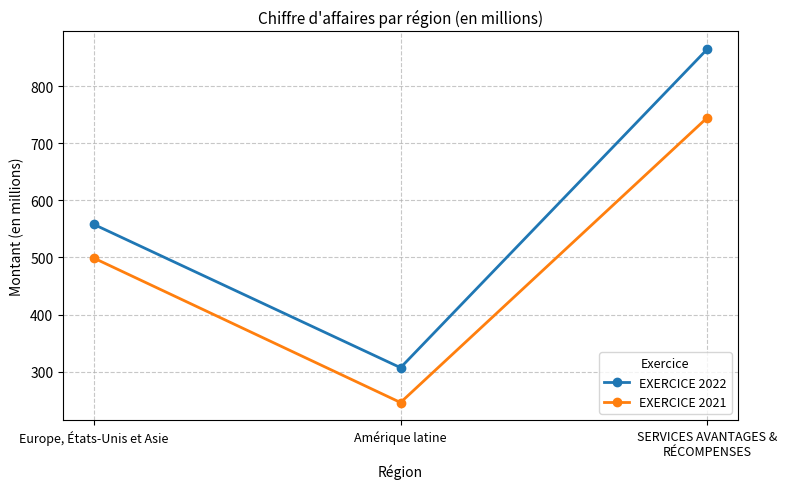

What is the sum of the EXERCICE 2021 values at Amérique latine and SERVICES AVANTAGES & RÉCOMPENSES?

991